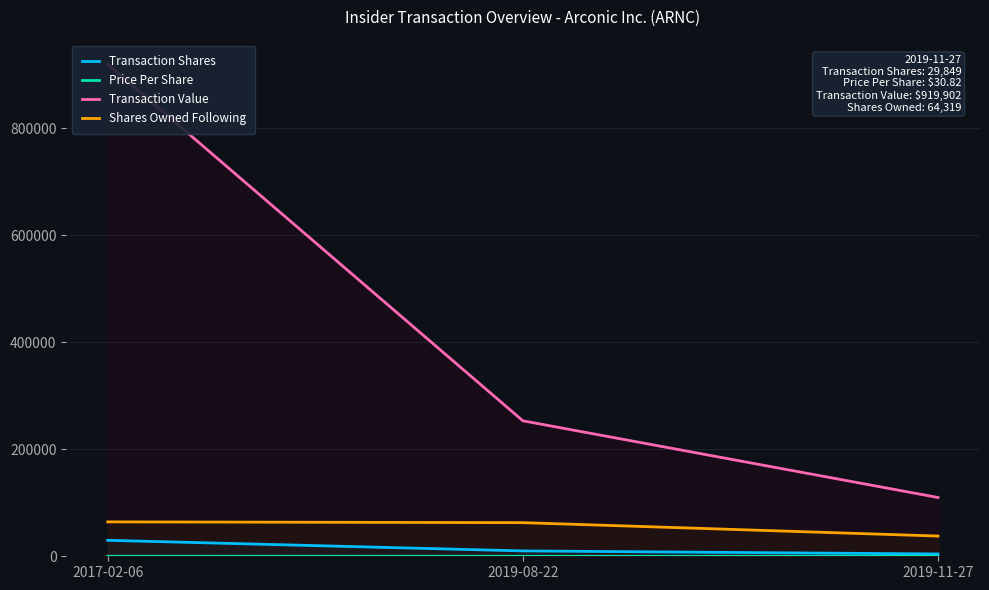

What is the label of the 3rd point from the left?

2019-11-27